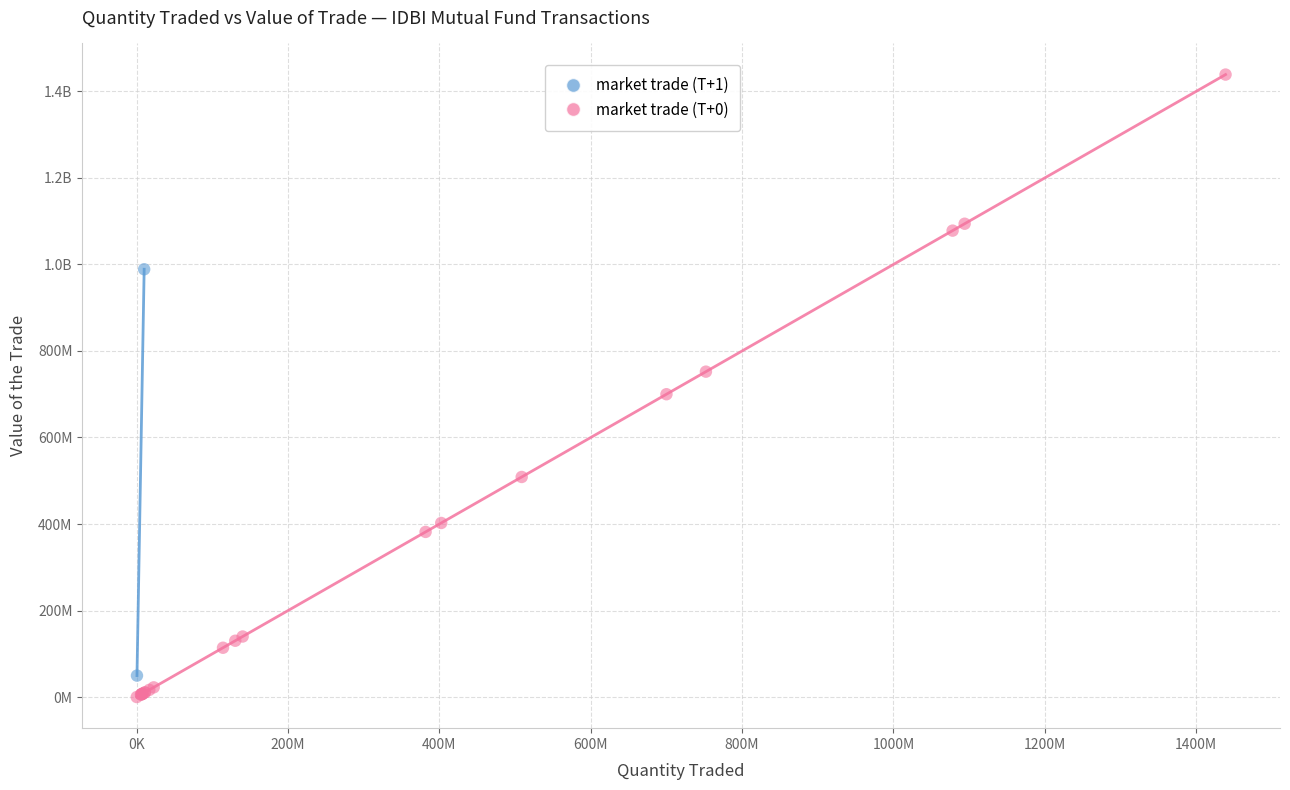

What are all the series names shown in the legend?

market trade (T+1), market trade (T+0)